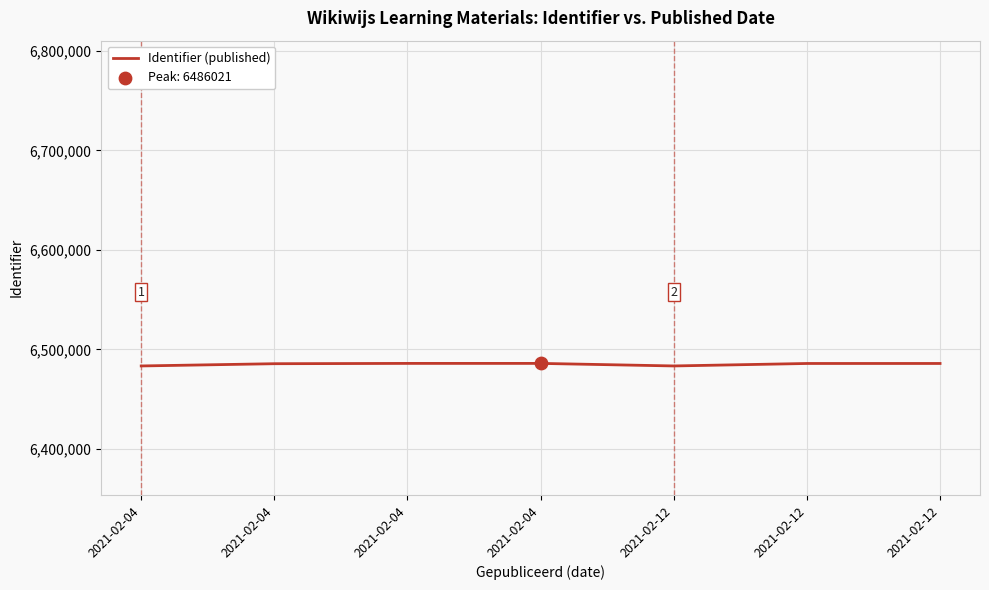

Approximately how many times larger is the value at 2021-02-12 compared to 2021-02-12?

1.0